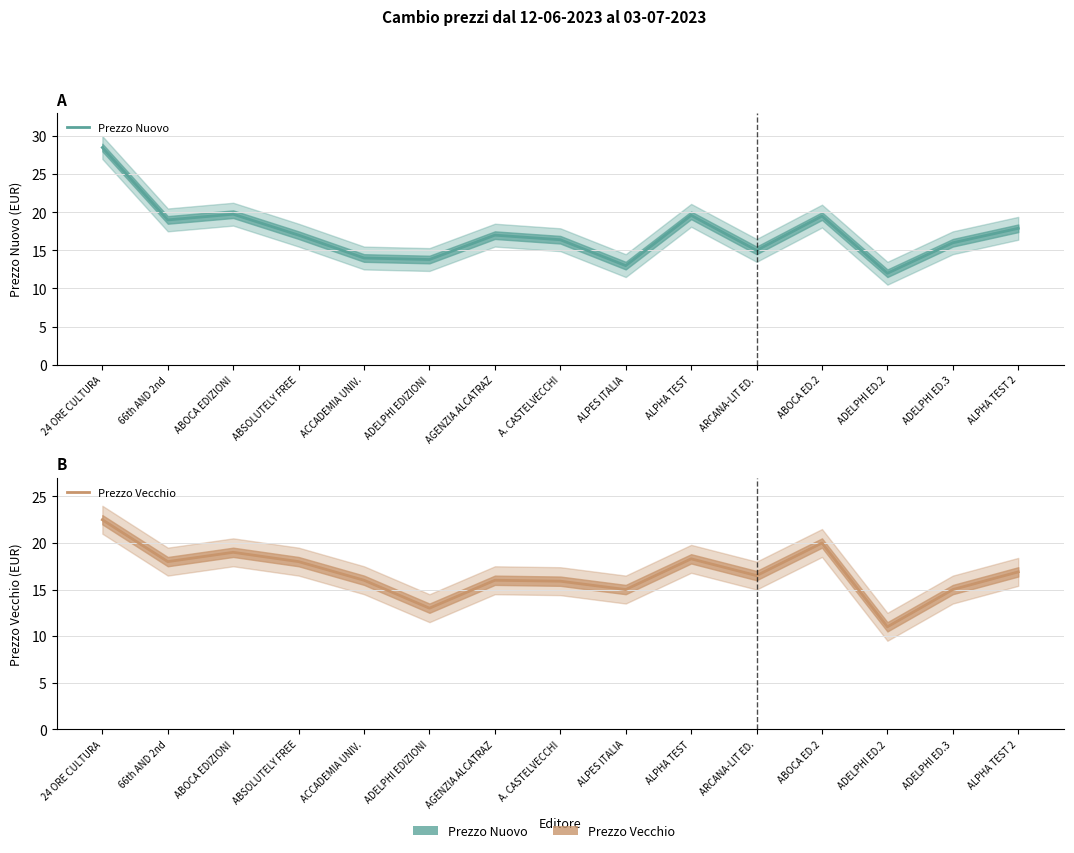

Where is Prezzo Nuovo nearest to the value 20?

ABOCA EDIZIONI